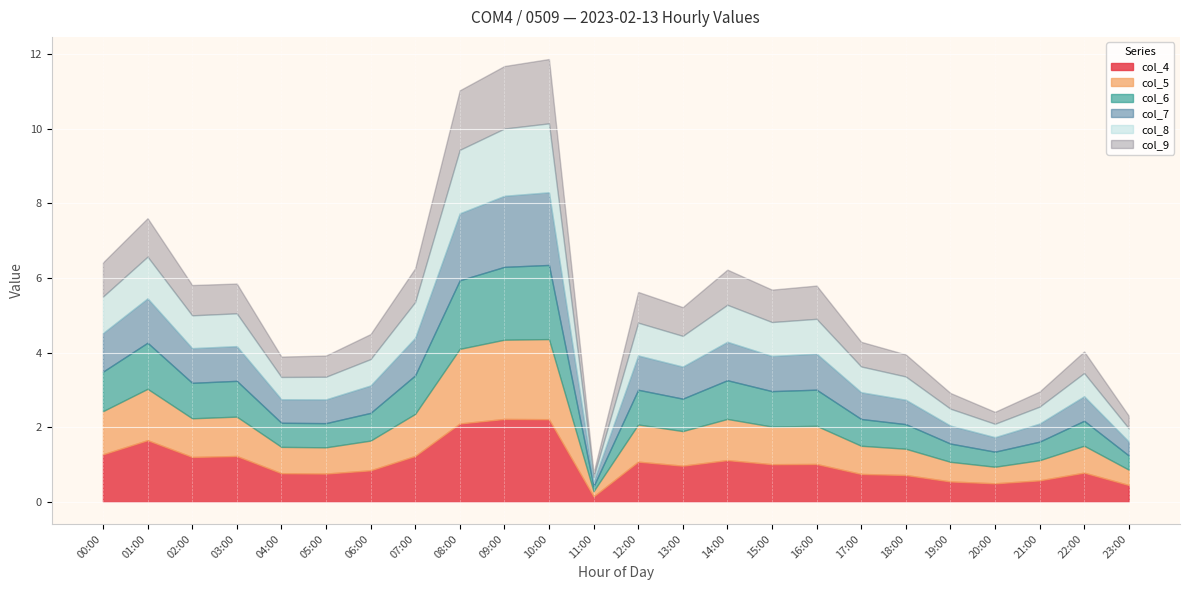

True or false: col_4 and col_6 cross at least once.

False